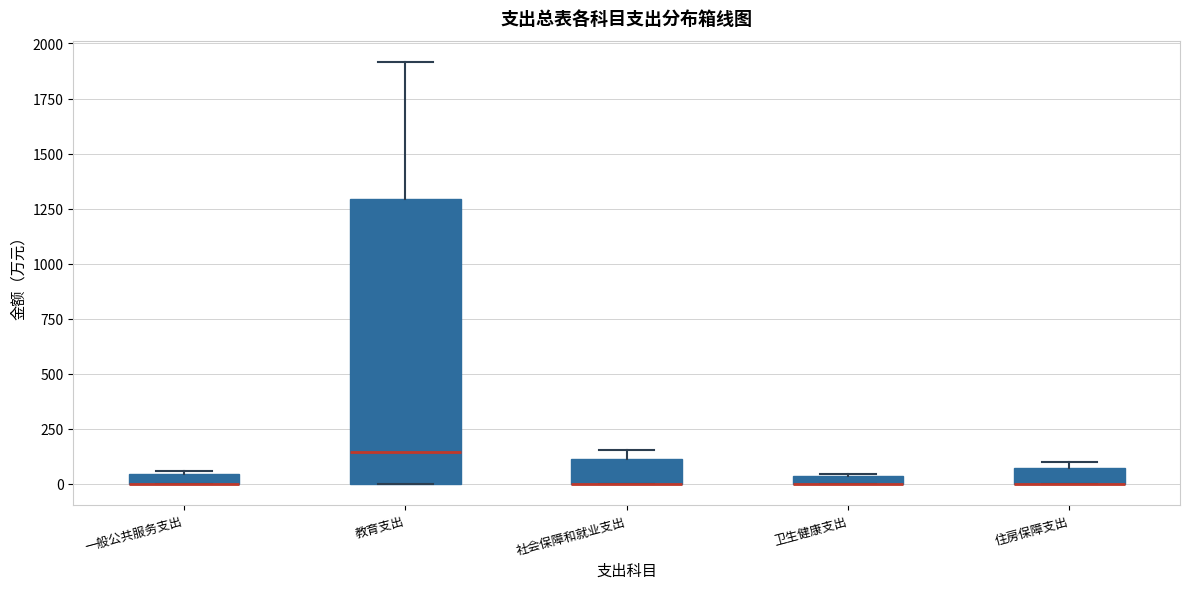

Which box is the tallest, from its lower edge to its upper edge?

教育支出